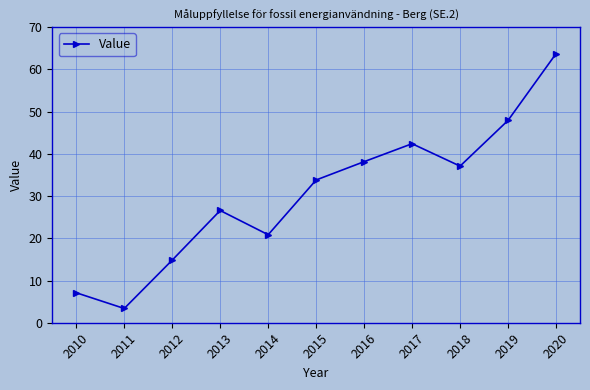

At which label is the value closest to 33?

2015